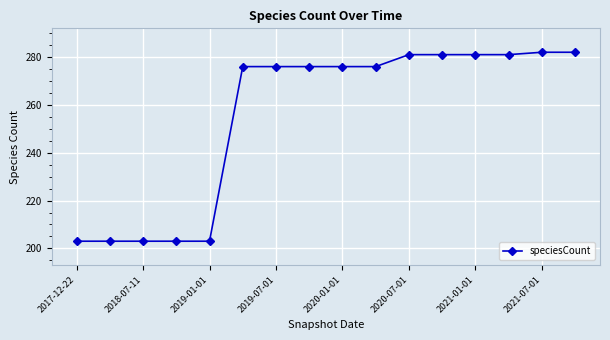

What is the minimum value shown in the chart?

203